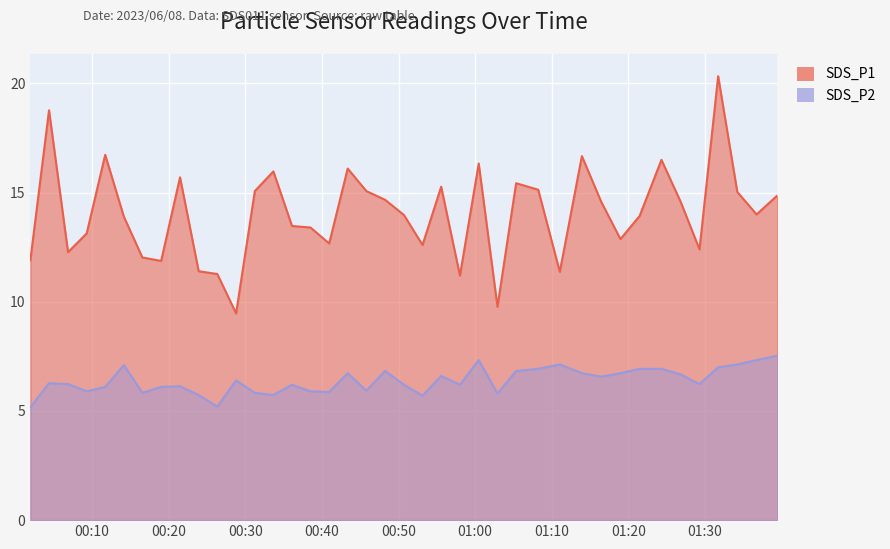

Reading right to left, extract all data points from this chart.

SDS_P1: 14.9	14.0	15.0	20.3	12.4	14.6	16.5	13.9	12.9	14.6	16.7	11.4	15.1	15.4	9.8	16.3	11.2	15.3	12.6	14.0	14.7	15.1	16.1	12.7	13.4	13.5	16.0	15.1	9.5	11.3	11.4	15.7	11.9	12.0	13.9	16.7	13.1	12.3	18.8	11.9
SDS_P2: 7.5	7.3	7.1	7.0	6.2	6.7	6.9	6.9	6.7	6.6	6.7	7.1	6.9	6.8	5.8	7.3	6.2	6.6	5.7	6.2	6.8	5.9	6.7	5.9	5.9	6.2	5.7	5.8	6.4	5.2	5.7	6.1	6.1	5.8	7.1	6.1	5.9	6.2	6.3	5.2